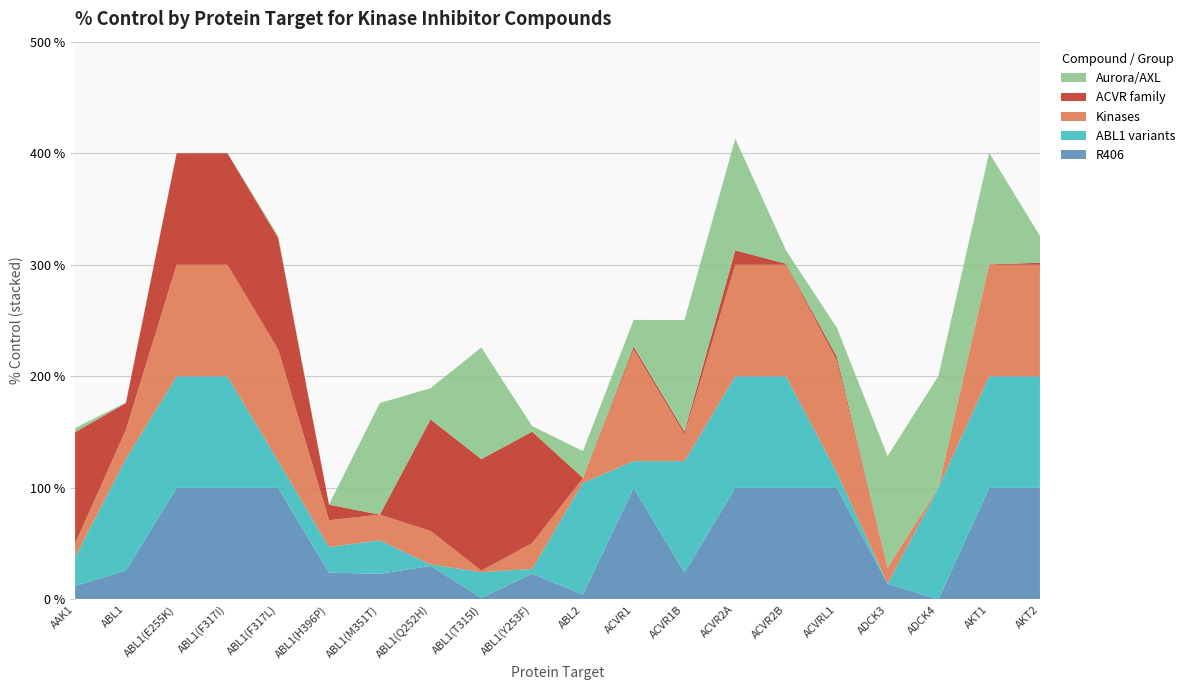

Reading left to right, list all the values displayed in this chart.

R406: AAK1=12.0	ABL1=26.0	ABL1(E255K)=100.0	ABL1(F317I)=100.0	ABL1(F317L)=100.0	ABL1(H396P)=24.0	ABL1(M351T)=23.0	ABL1(Q252H)=30.0	ABL1(T315I)=1.4	ABL1(Y253F)=23.0	ABL2=4.4	ACVR1=100.0	ACVR1B=24.0	ACVR2A=100.0	ACVR2B=100.0	ACVRL1=100.0	ADCK3=14.0	ADCK4=0.0	AKT1=100.0	AKT2=100.0
ABL1 variants: AAK1=26.0	ABL1=100.0	ABL1(E255K)=100.0	ABL1(F317I)=100.0	ABL1(F317L)=24.0	ABL1(H396P)=23.0	ABL1(M351T)=30.0	ABL1(Q252H)=1.4	ABL1(T315I)=23.0	ABL1(Y253F)=4.4	ABL2=100.0	ACVR1=24.0	ACVR1B=100.0	ACVR2A=100.0	ACVR2B=100.0	ACVRL1=14.0	ADCK3=0.0	ADCK4=100.0	AKT1=100.0	AKT2=100.0
Kinases: AAK1=12.0	ABL1=26.0	ABL1(E255K)=100.0	ABL1(F317I)=100.0	ABL1(F317L)=100.0	ABL1(H396P)=24.0	ABL1(M351T)=23.0	ABL1(Q252H)=30.0	ABL1(T315I)=1.4	ABL1(Y253F)=23.0	ABL2=4.4	ACVR1=100.0	ACVR1B=24.0	ACVR2A=100.0	ACVR2B=100.0	ACVRL1=100.0	ADCK3=14.0	ADCK4=0.0	AKT1=100.0	AKT2=100.0
ACVR family: AAK1=100.0	ABL1=24.0	ABL1(E255K)=100.0	ABL1(F317I)=100.0	ABL1(F317L)=100.0	ABL1(H396P)=14.0	ABL1(M351T)=0.0	ABL1(Q252H)=100.0	ABL1(T315I)=100.0	ABL1(Y253F)=100.0	ABL2=0.2	ACVR1=2.6	ACVR1B=2.4	ACVR2A=13.0	ACVR2B=0.9	ACVRL1=3.6	ADCK3=0.5	ADCK4=0.3	AKT1=0.4	AKT2=1.8
Aurora/AXL: AAK1=3.6	ABL1=0.5	ABL1(E255K)=0.3	ABL1(F317I)=0.4	ABL1(F317L)=1.8	ABL1(H396P)=0.1	ABL1(M351T)=100.0	ABL1(Q252H)=28.0	ABL1(T315I)=100.0	ABL1(Y253F)=5.0	ABL2=24.0	ACVR1=24.0	ACVR1B=100.0	ACVR2A=100.0	ACVR2B=12.0	ACVRL1=26.0	ADCK3=100.0	ADCK4=100.0	AKT1=100.0	AKT2=24.0